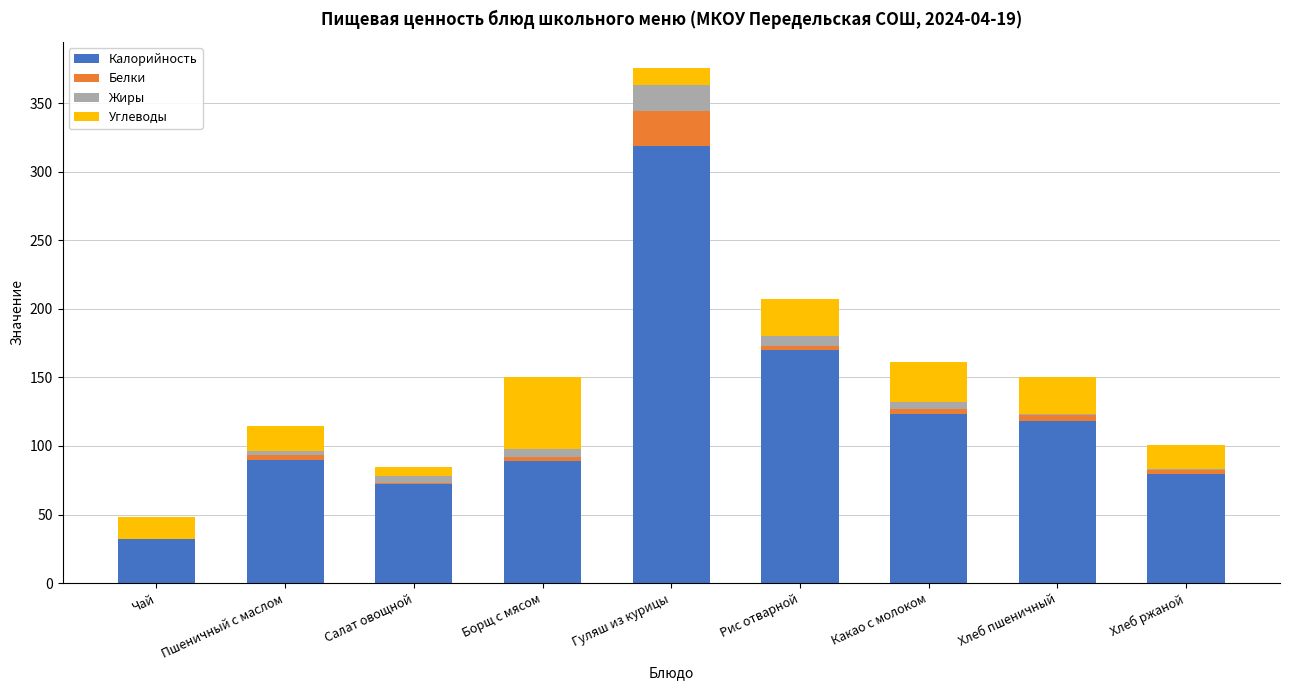

At which category is the sum across all series the highest?

Гуляш из курицы